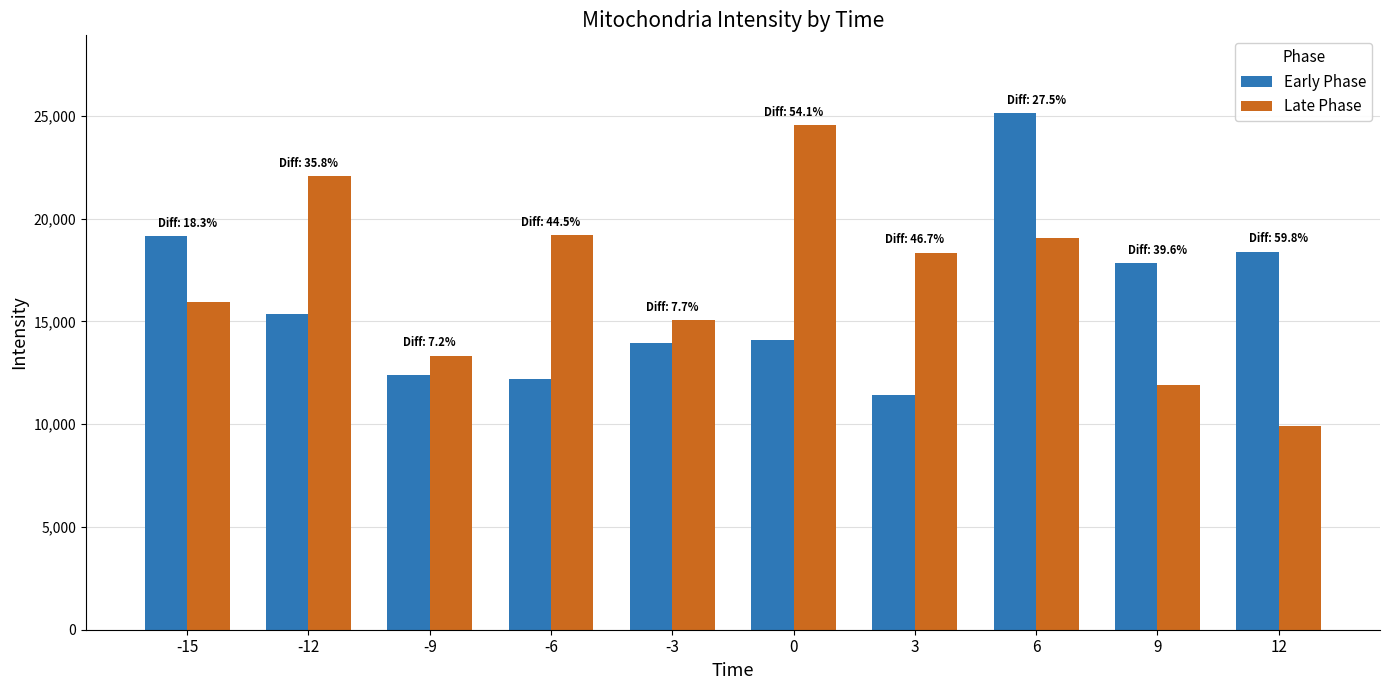

What are all the series names shown in the legend?

Early Phase, Late Phase